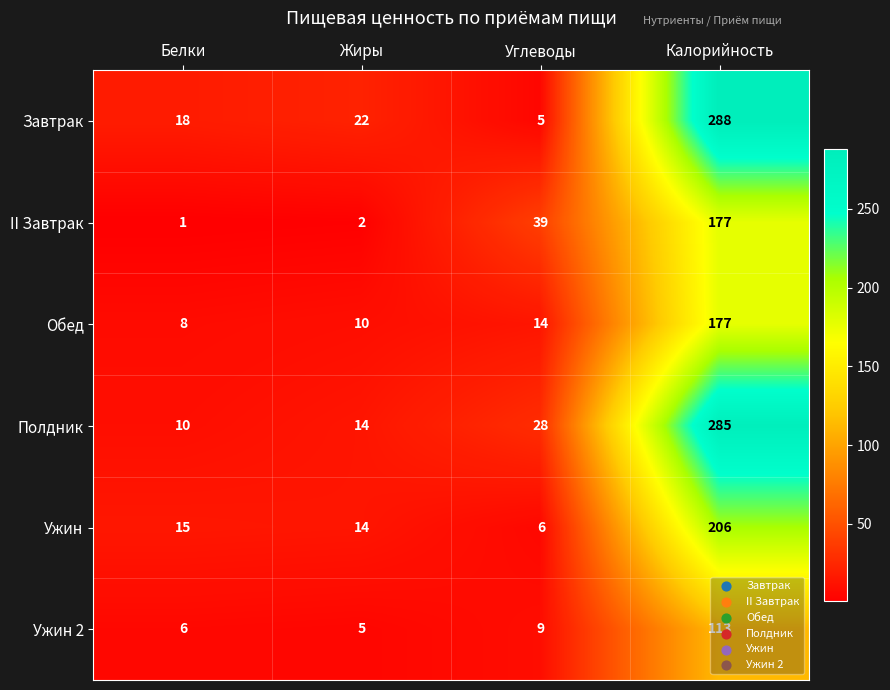

How many data points in Ужин are less than 15?

2